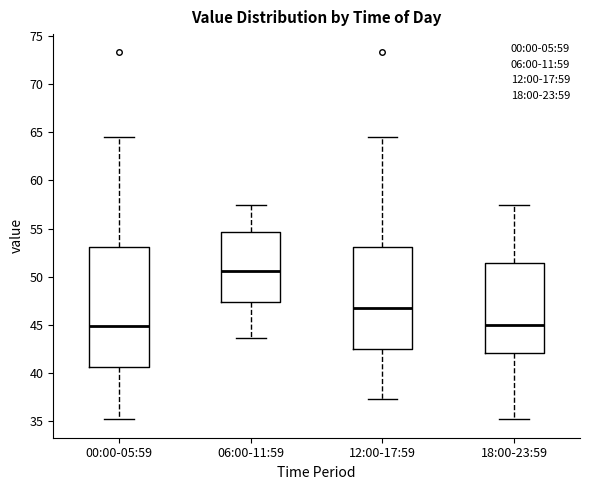

Where is the upper edge of the box for 00:00-05:59 on the y-axis? The values are not printed on the chart, so give them approximately, as read against the axis.

53.0